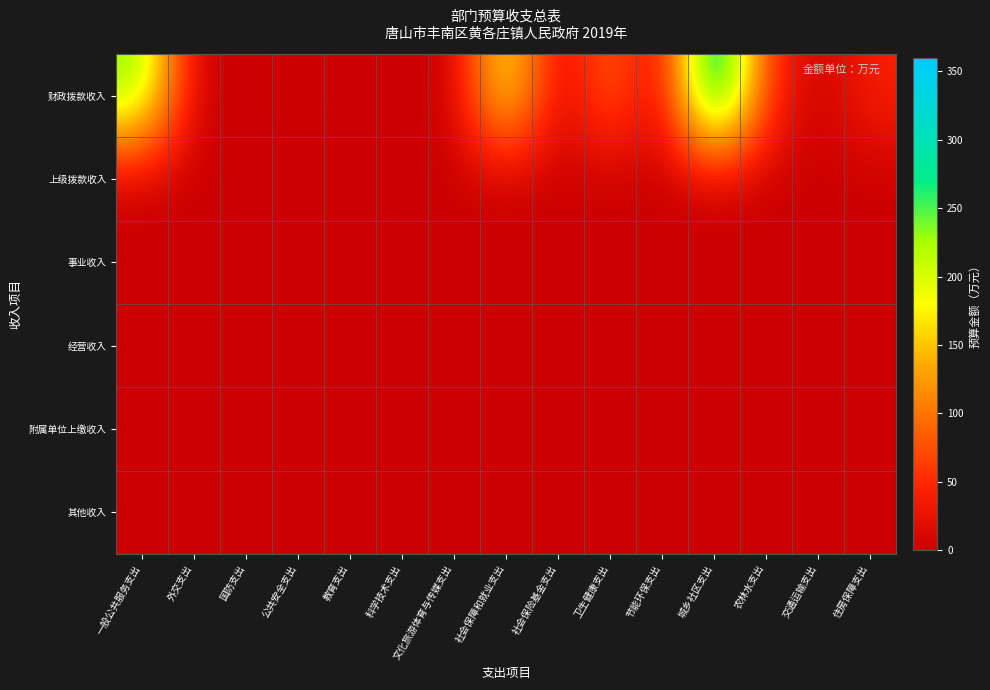

How many series are shown in this chart?

6